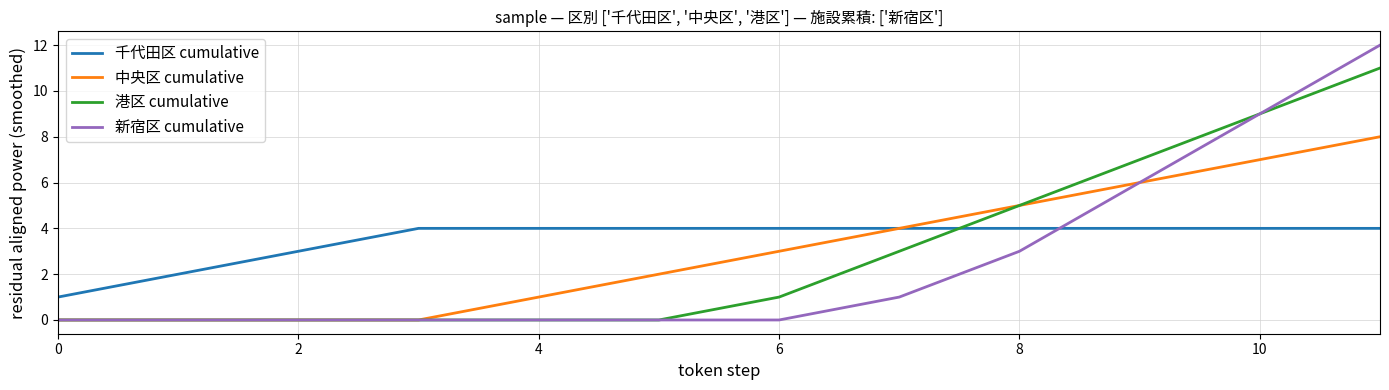

How many categories are shown in the chart?

12